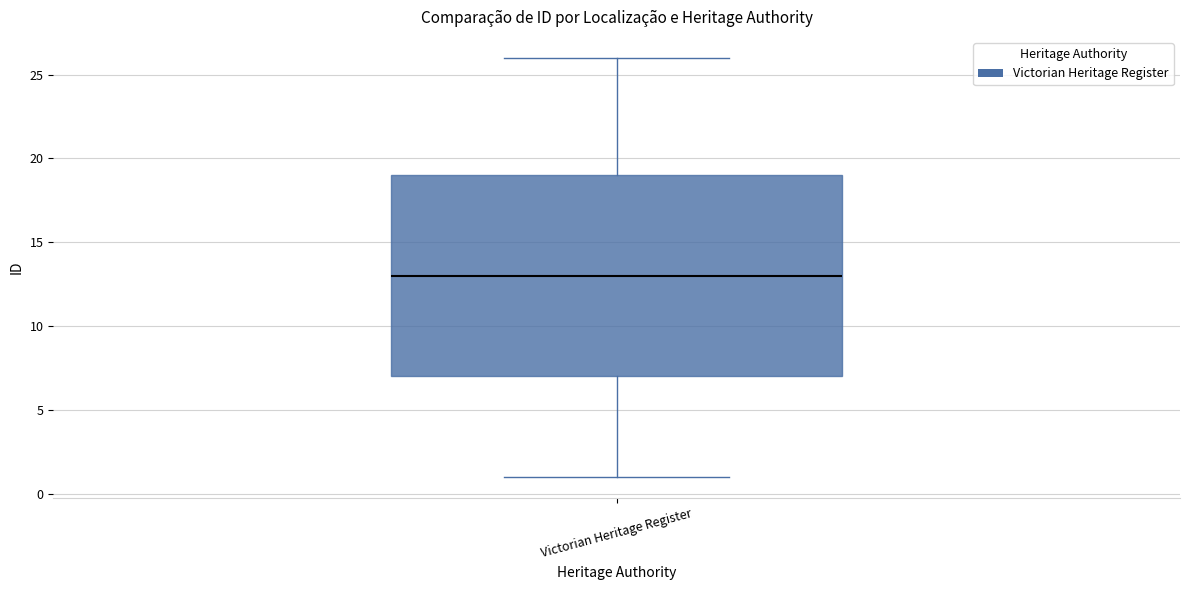

Read this box plot against the y-axis: the position of the median line, the range covered by the box, and the ends of both whiskers. The values are not printed on the chart, so give them approximately, as read against the axis.

median 13, box 7 to 19, whiskers 1 to 26